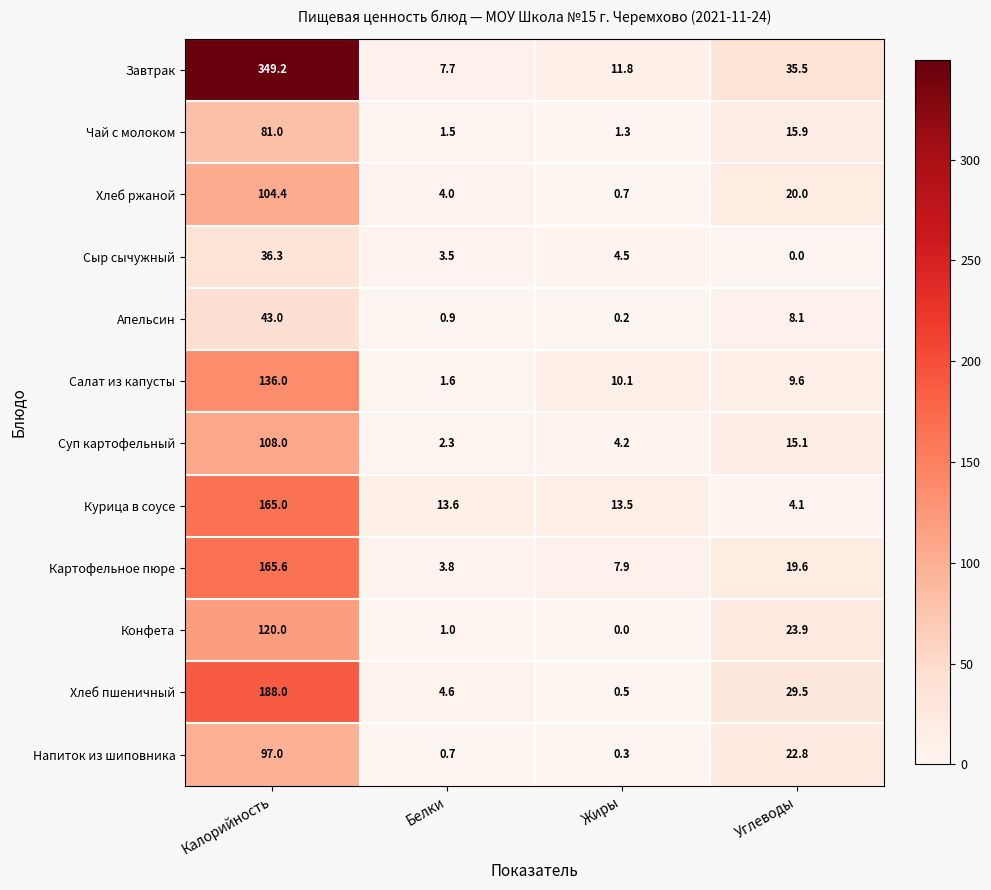

Where does the Суп картофельный series first go above 15?

Калорийность